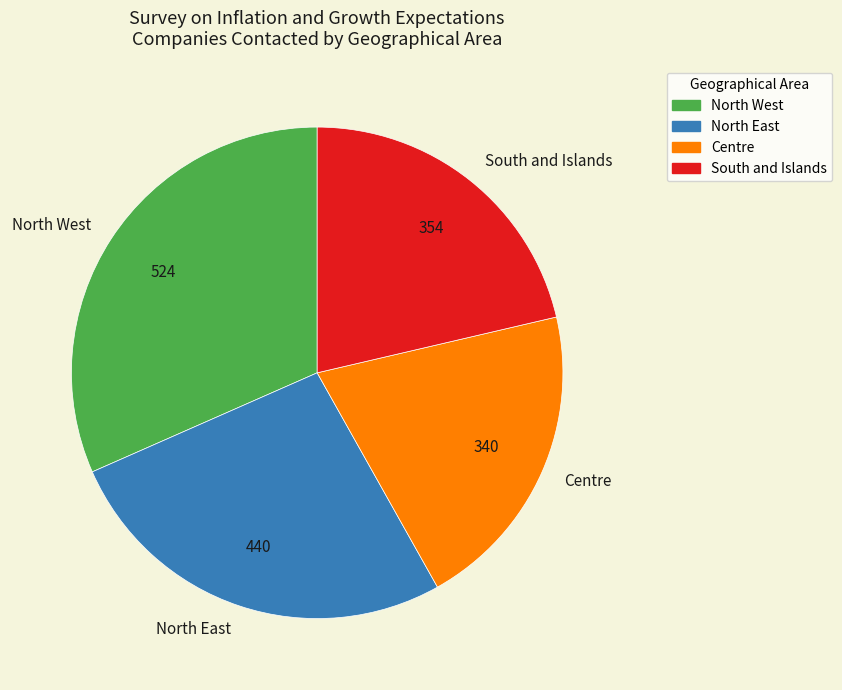

The North West slice represents 32% of the pie. True or false?

True